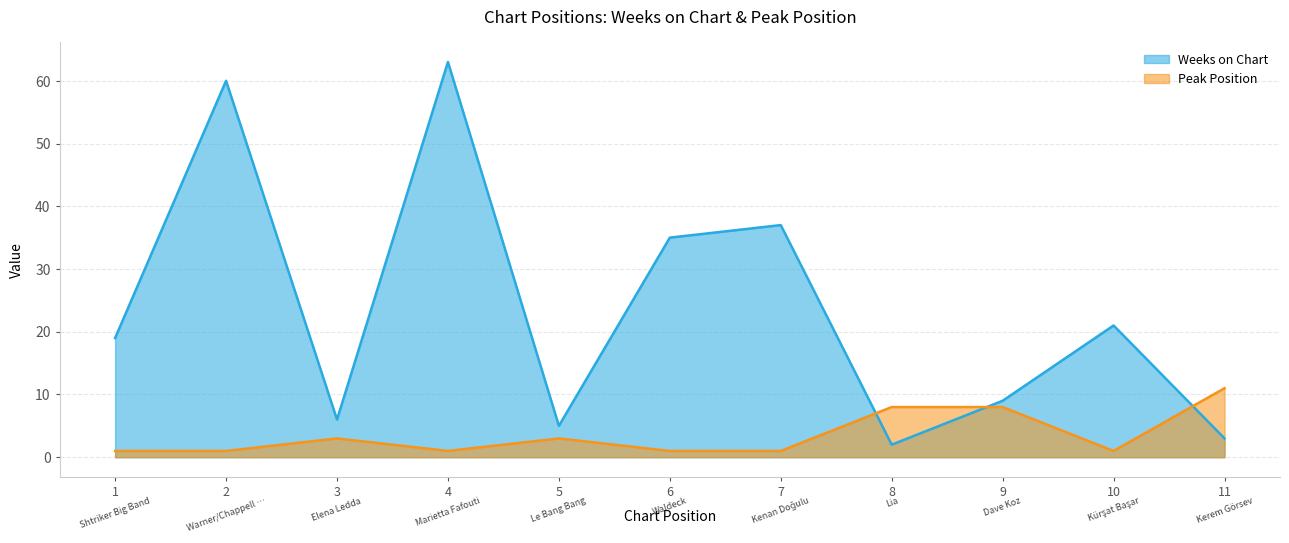

How many Peak Position values are between 1 and 8?

10